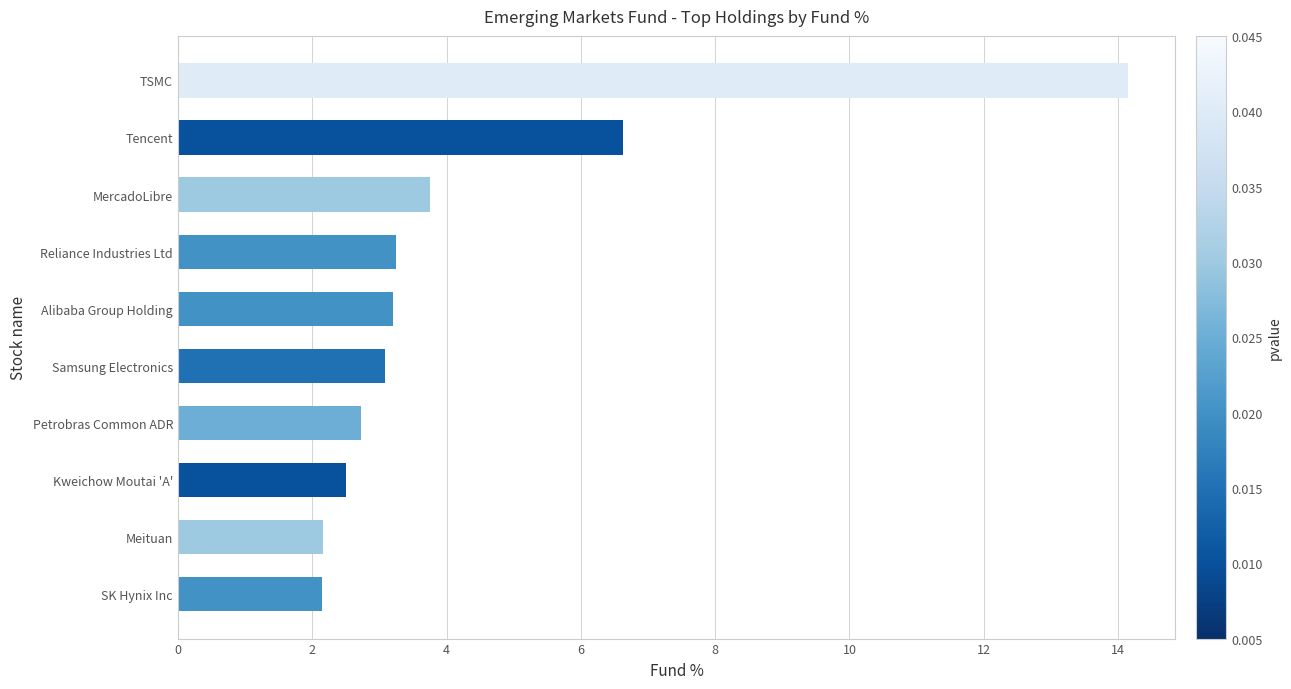

What is the ratio of the value at Kweichow Moutai 'A' to the value at Petrobras Common ADR?

0.9